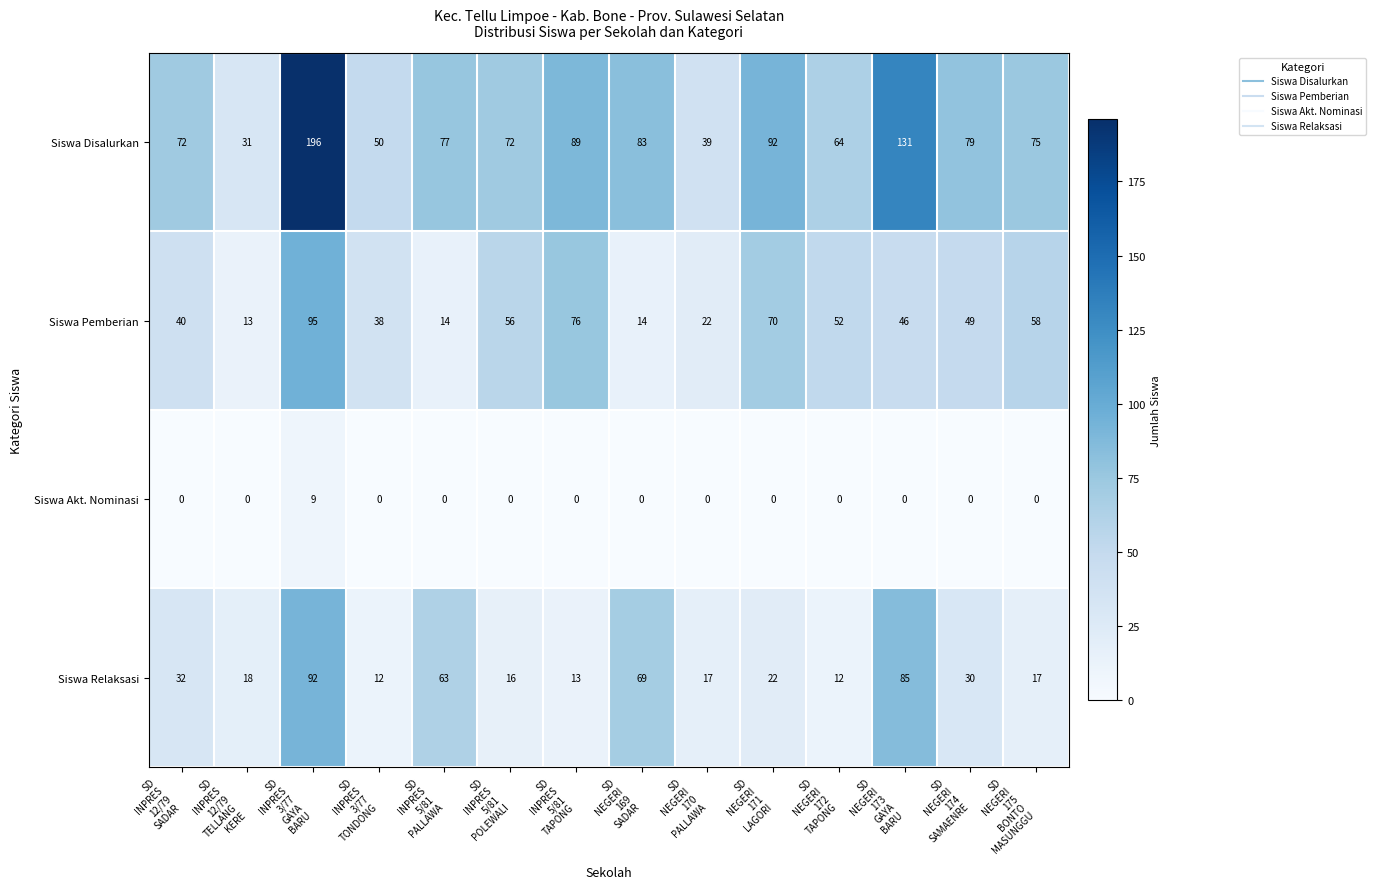

List the series in order of their peak value, highest first.

Siswa Disalurkan, Siswa Pemberian, Siswa Relaksasi, Siswa Akt. Nominasi